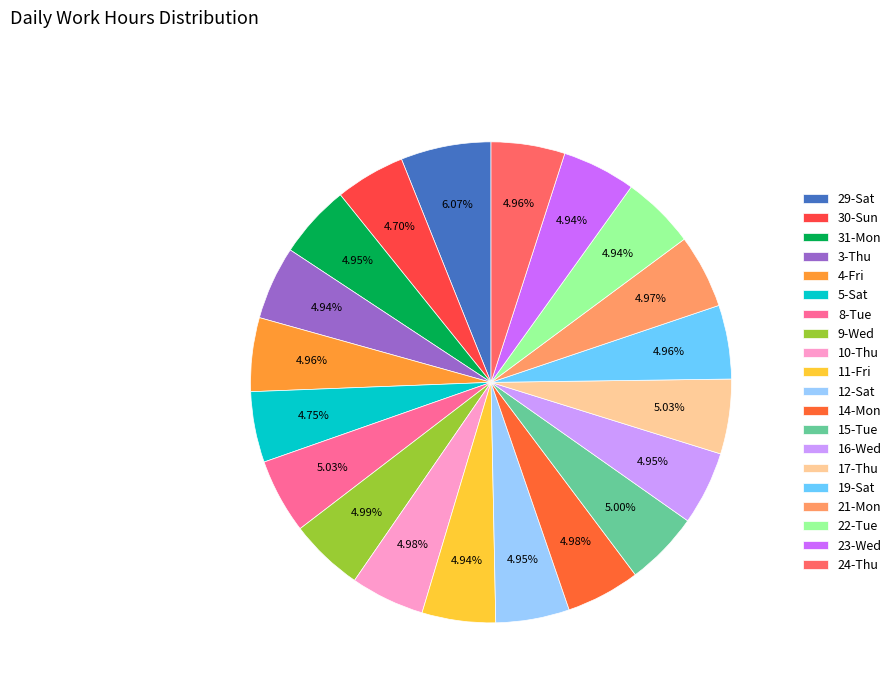

Is it true that 22-Tue is 5% of the pie?

True